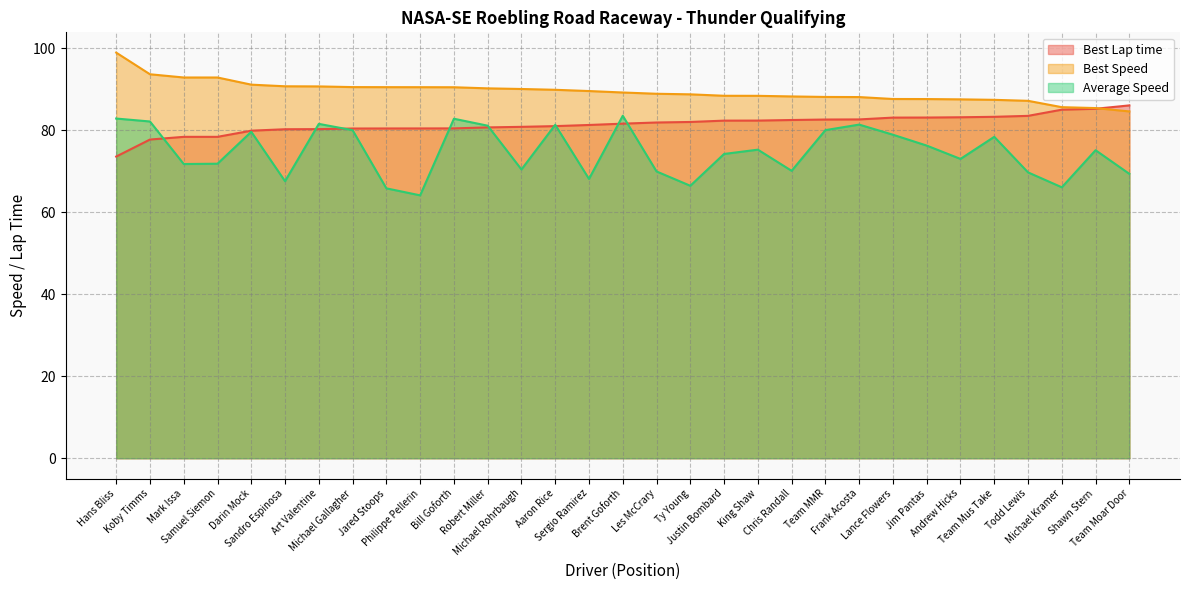

What is the difference between the second highest and second lowest values in the Best Speed series?

8.2